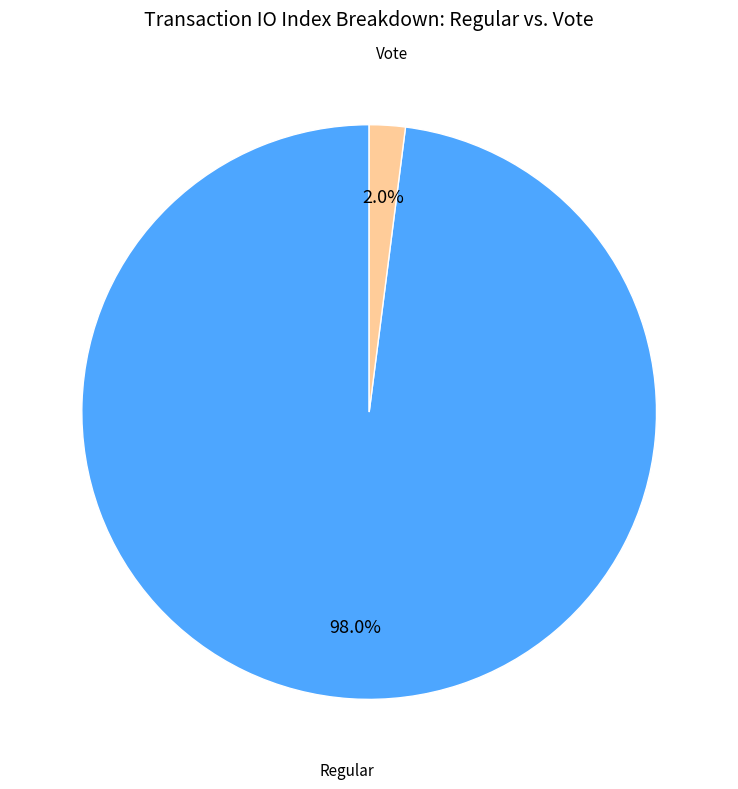

To the nearest percent, what is the combined percentage of Vote and Regular?

100%